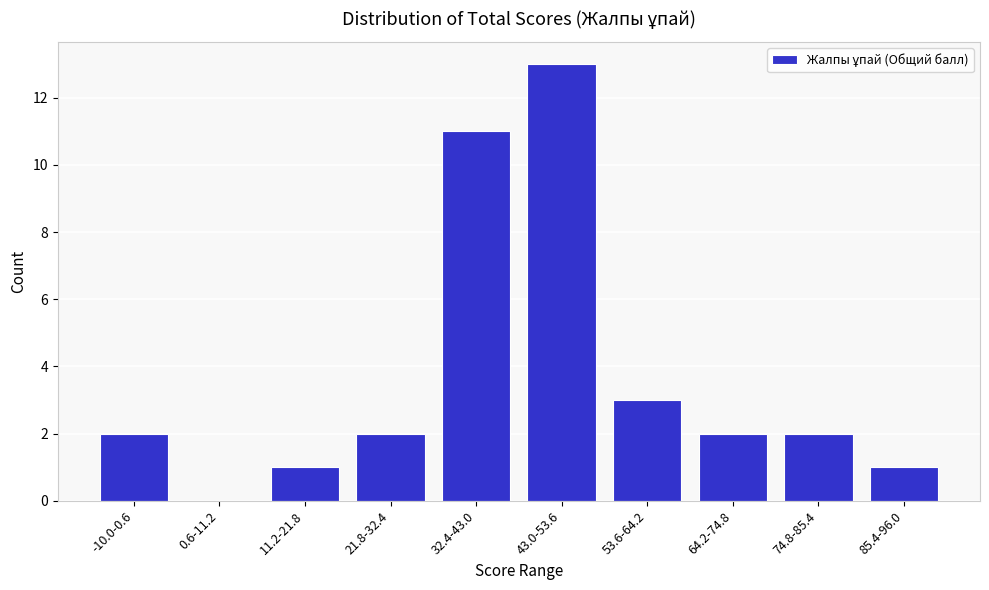

Reading left to right, extract all data points from this chart.

-10.0-0.6=2	0.6-11.2=0	11.2-21.8=1	21.8-32.4=2	32.4-43.0=11	43.0-53.6=13	53.6-64.2=3	64.2-74.8=2	74.8-85.4=2	85.4-96.0=1